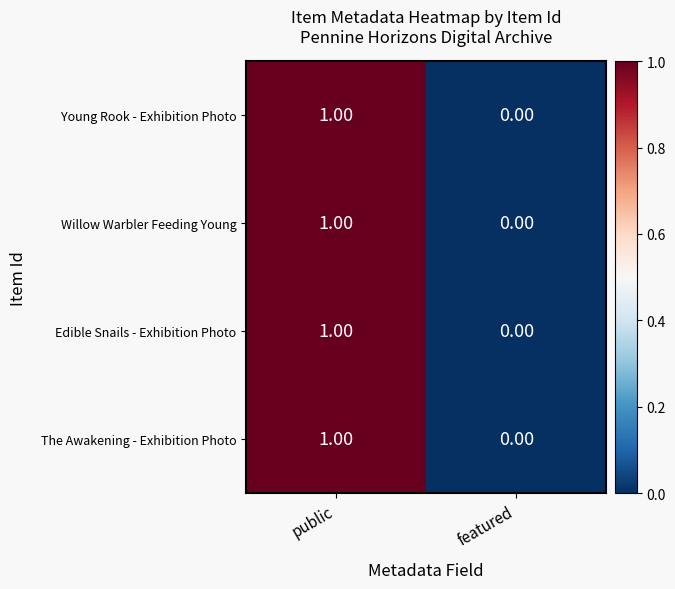

At which category is the sum across all series the highest?

public